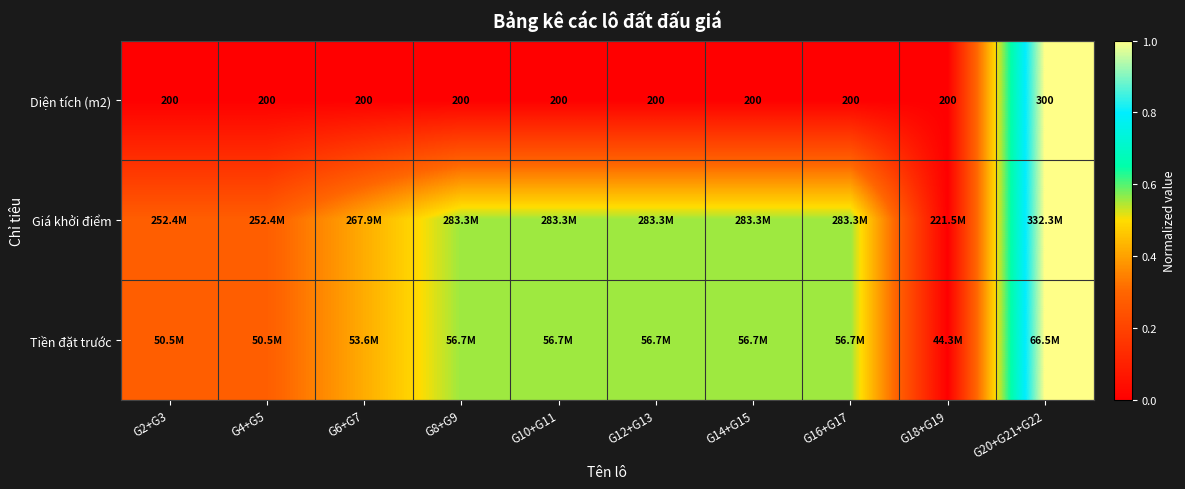

True or false: Giá khởi điểm has a value of 0.6 at G12+G13.

True